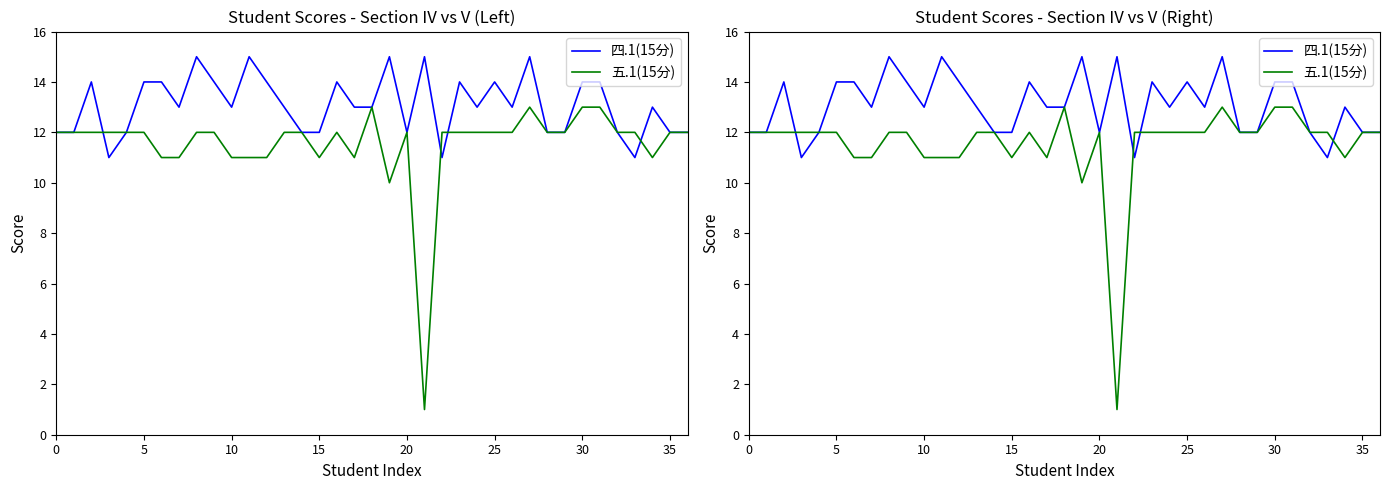

True or false: 四.1(15分) has a value of 5 at 26.

False